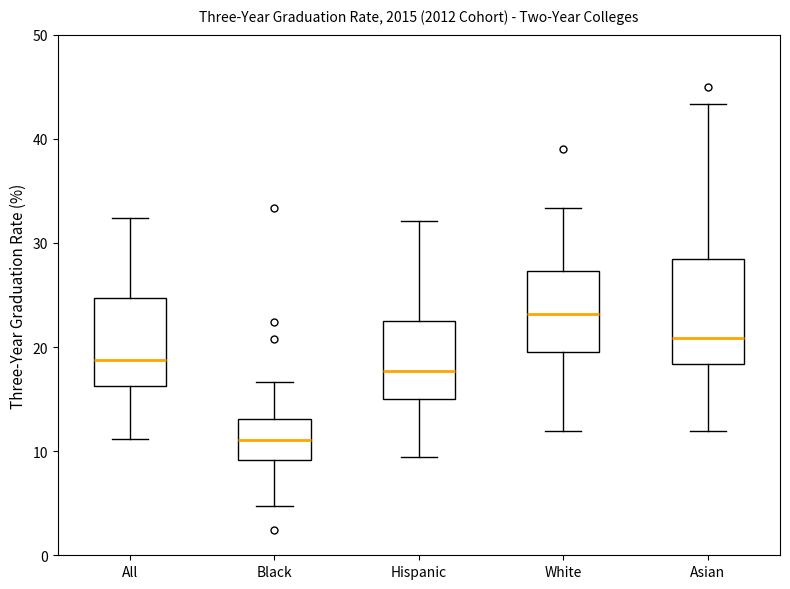

Comparing the boxes themselves (not the whiskers), which one is the tallest?

Asian